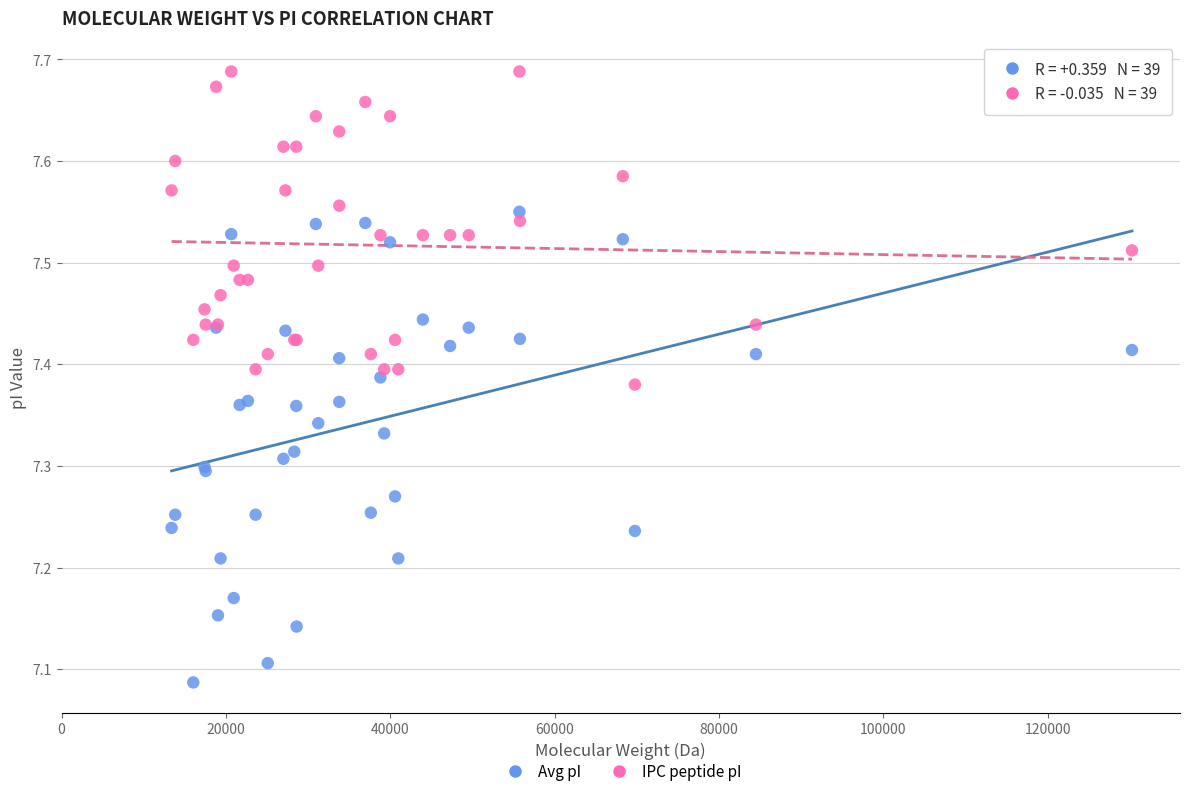

Which series contains the highest Y value?

IPC peptide pI